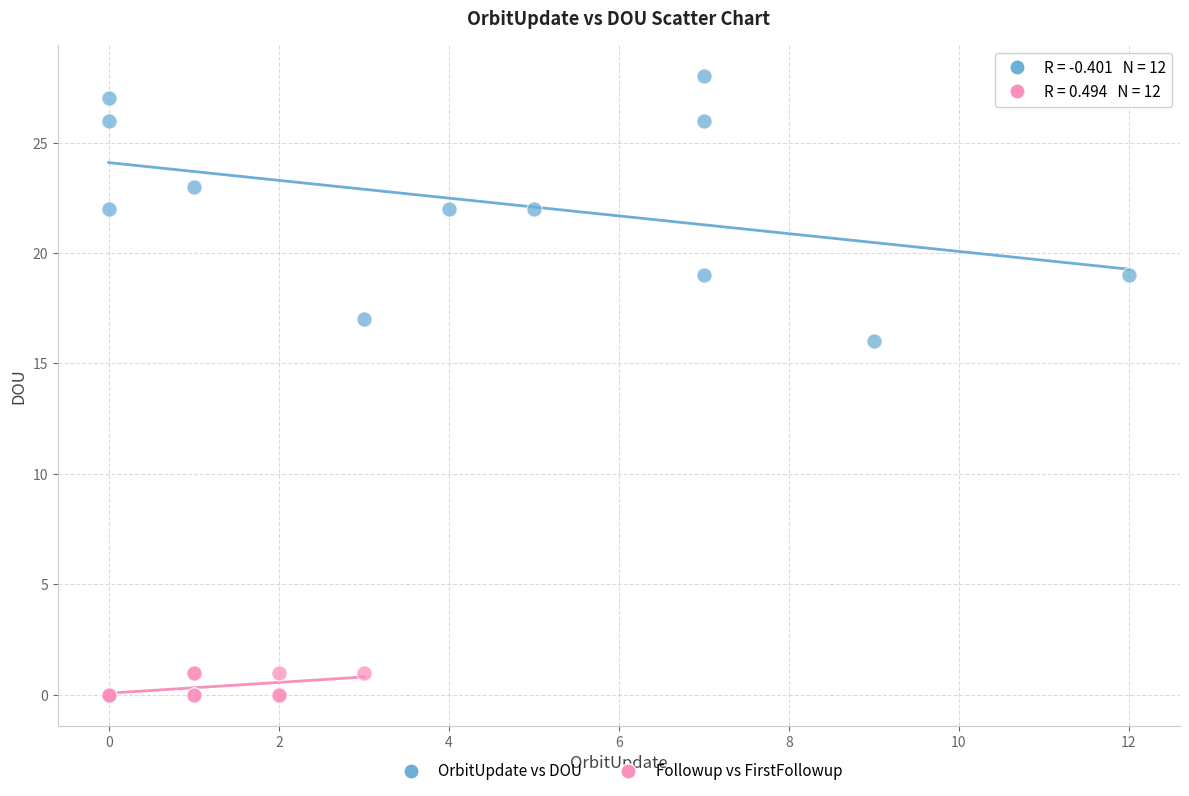

Which series contains the lowest Y value?

Followup vs FirstFollowup